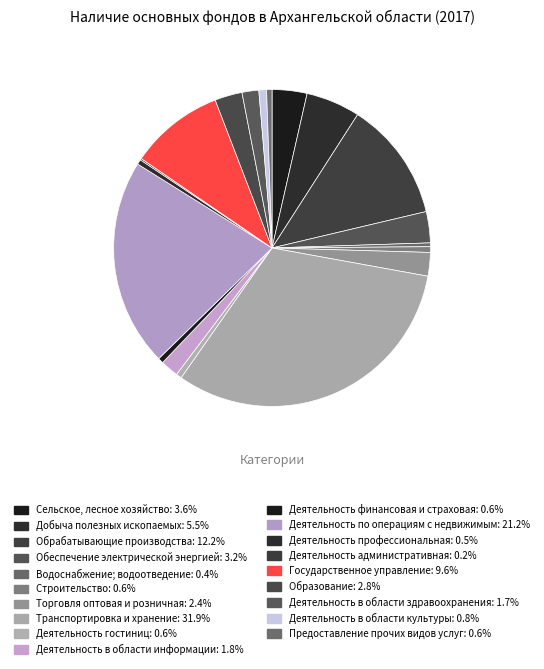

Is it true that Деятельность в области здравоохранения is 2% of the pie?

True